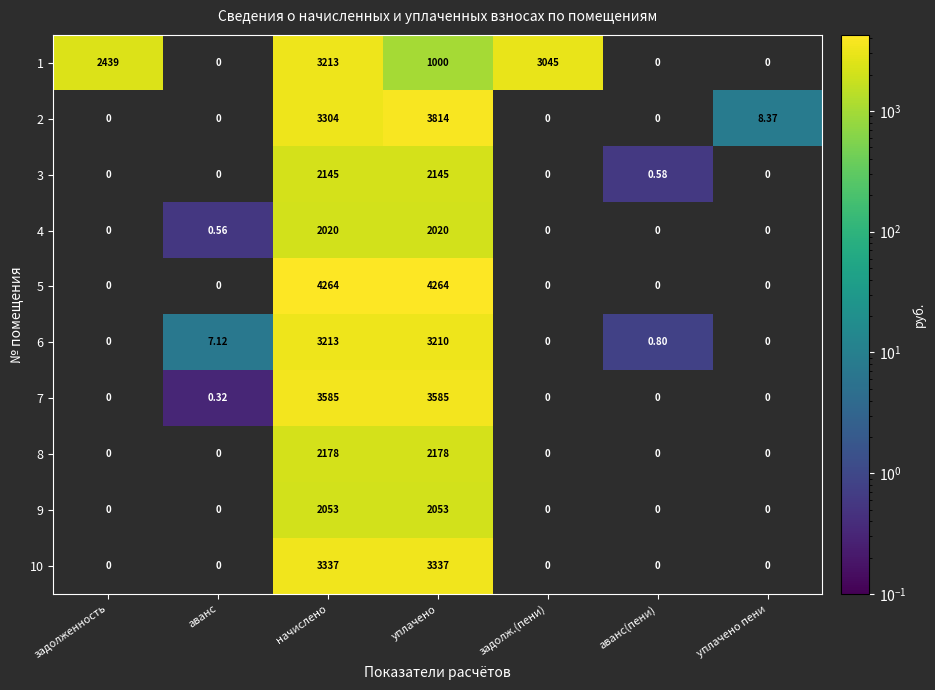

Rank the series at задолж.(пени) from lowest to highest value.

1, 2, 3, 4, 5, 6, 7, 8, 9, 10